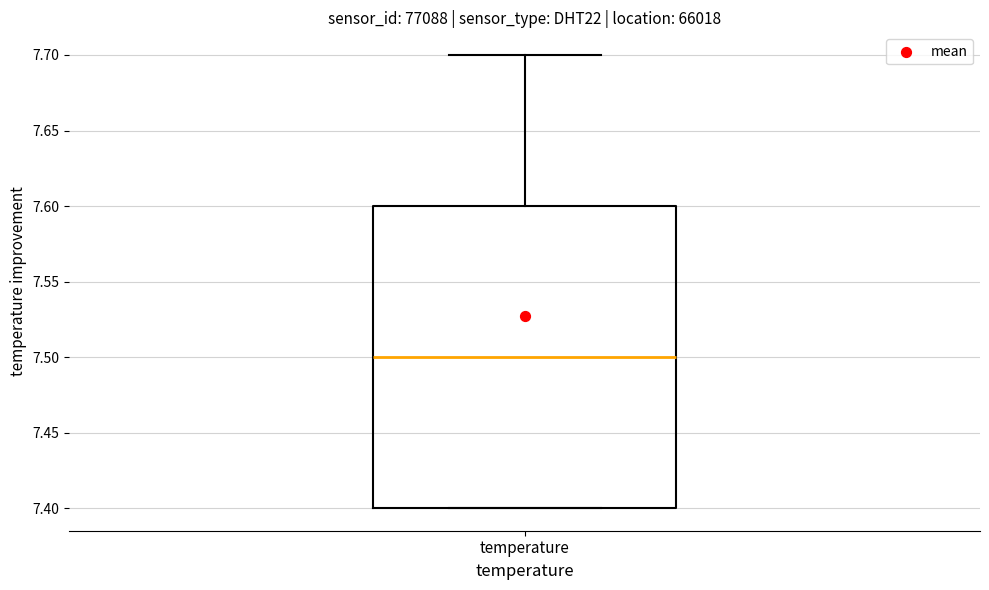

Transcribe this box plot: give where the median line is, the range the box spans, and where the two whiskers end, as read against the y-axis. The values are not printed on the chart, so give them approximately, as read against the axis.

median 7.5, box 7.4 to 7.6, whiskers 7.4 to 7.7